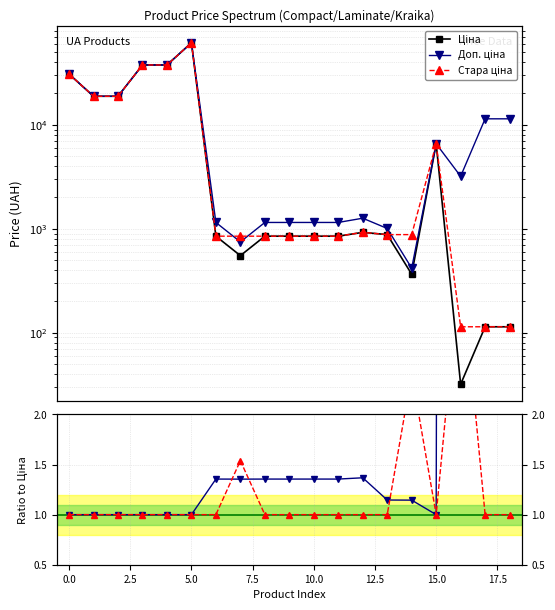

How many categories are shown in the chart?

19